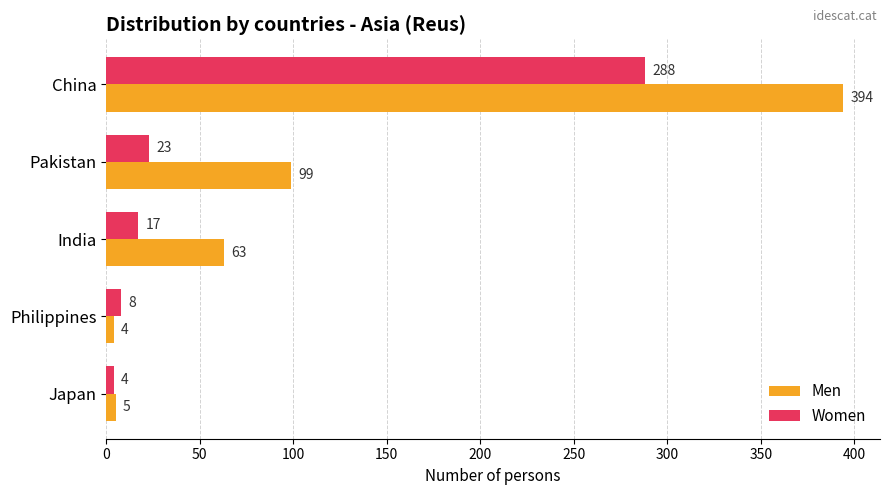

Which series has the widest spread of values?

Men